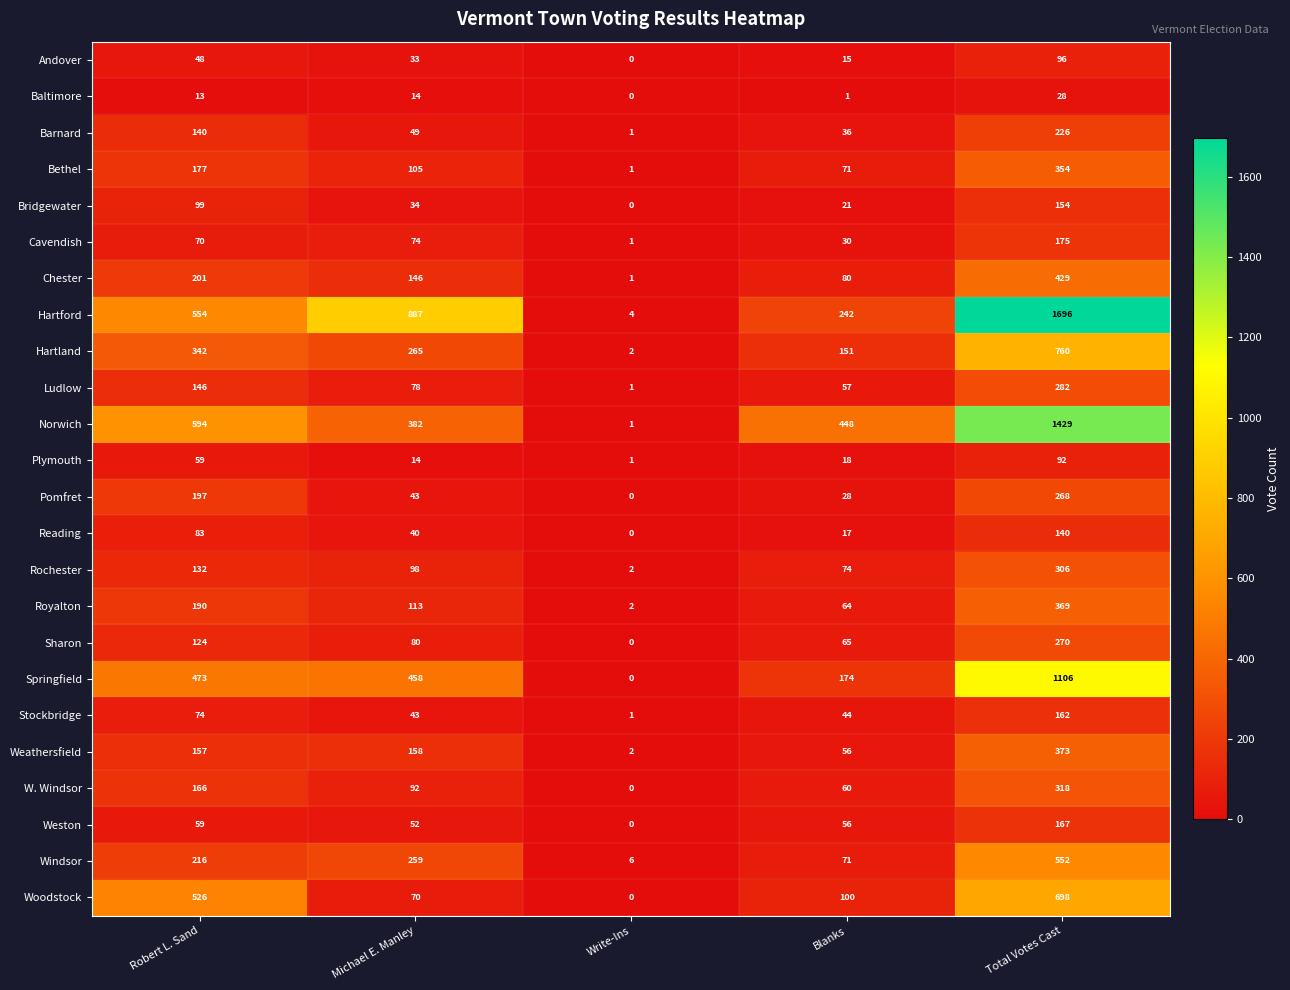

Which series has the widest spread of values?

Hartford